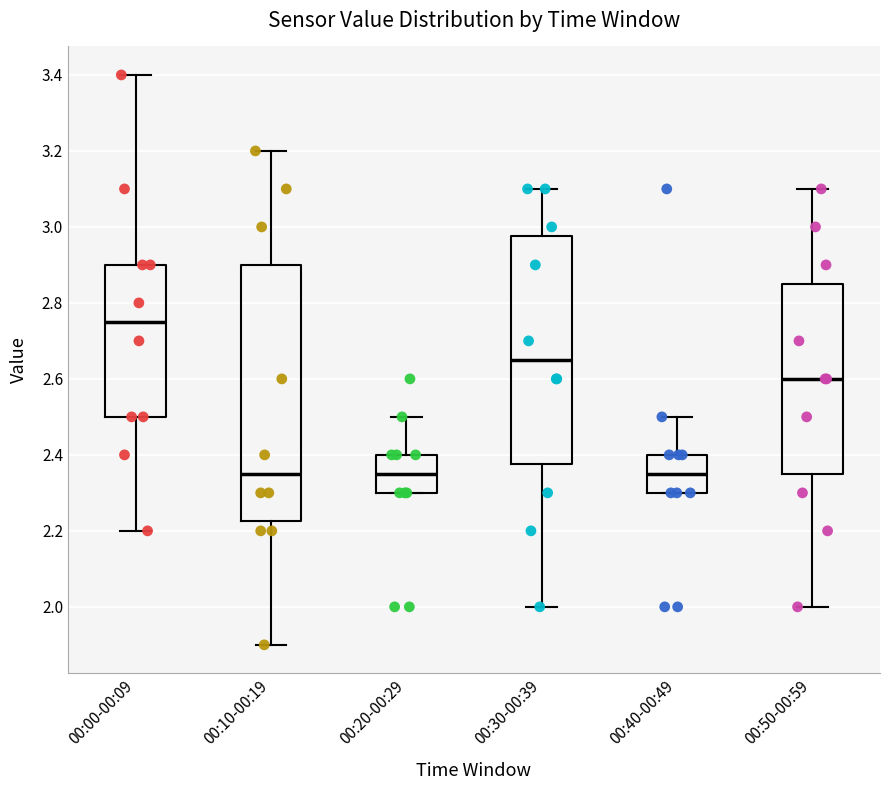

Which box is the tallest, from its lower edge to its upper edge?

00:10-00:19